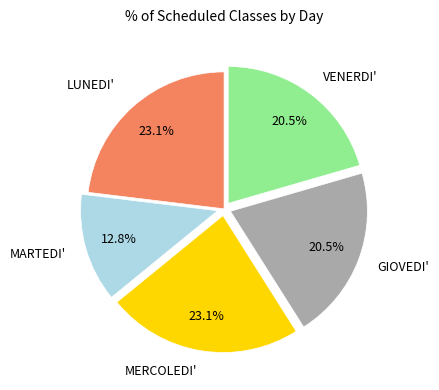

Is there a majority slice in this chart?

No